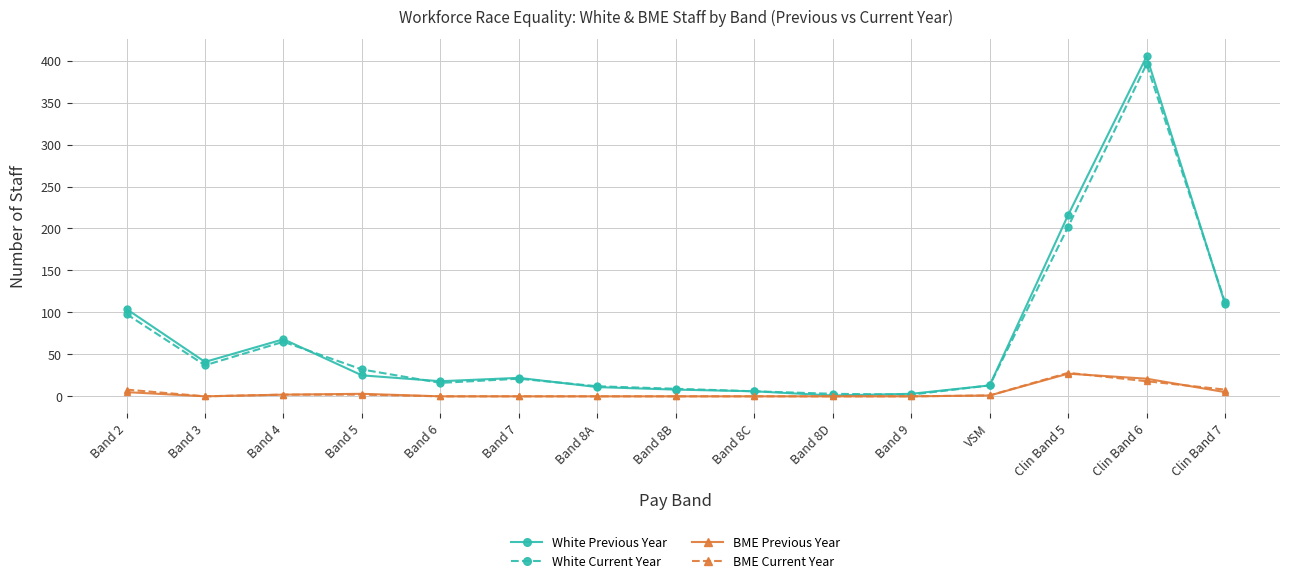

What is the total value across all series at Clin Band 5?

473